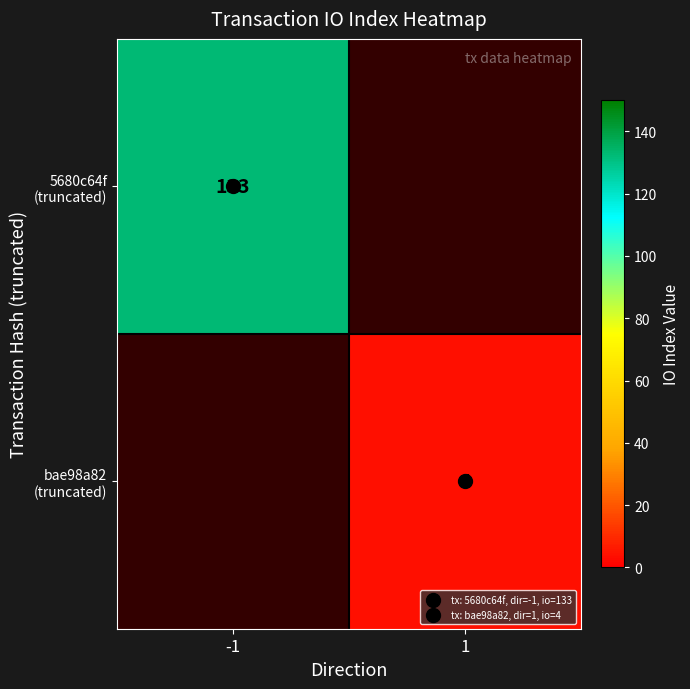

Rank the series by their maximum value, from highest to lowest.

5680c64f (truncated), bae98a82 (truncated)